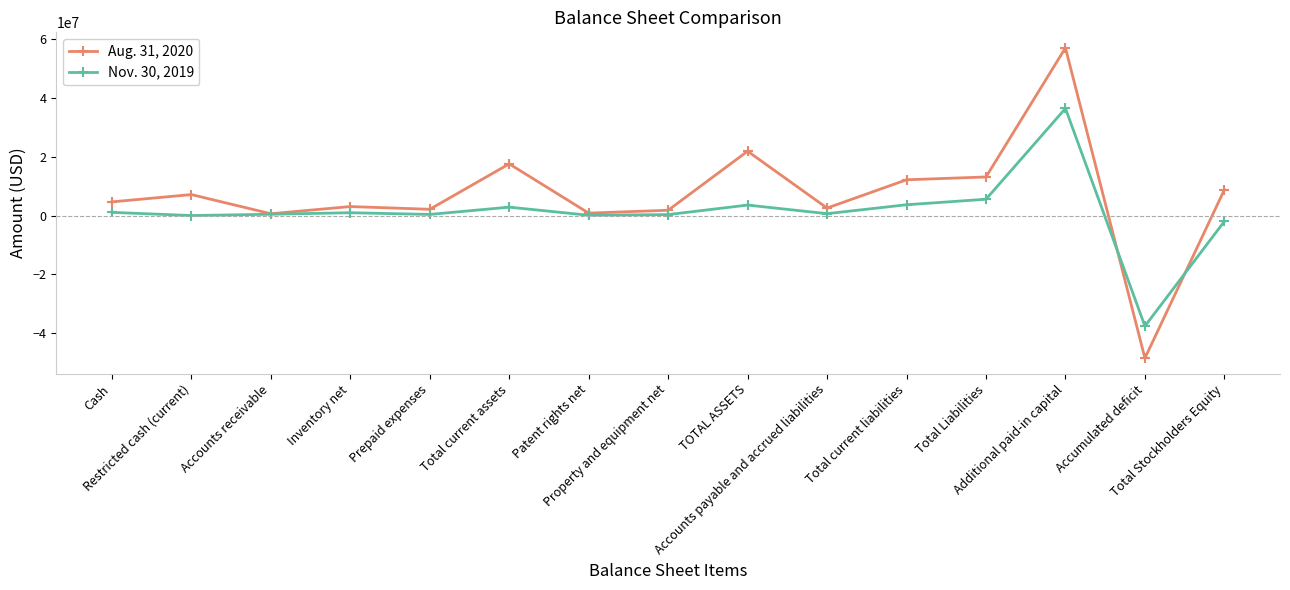

What is the difference between the Nov. 30, 2019 values at Accumulated deficit and Inventory net?

38621871